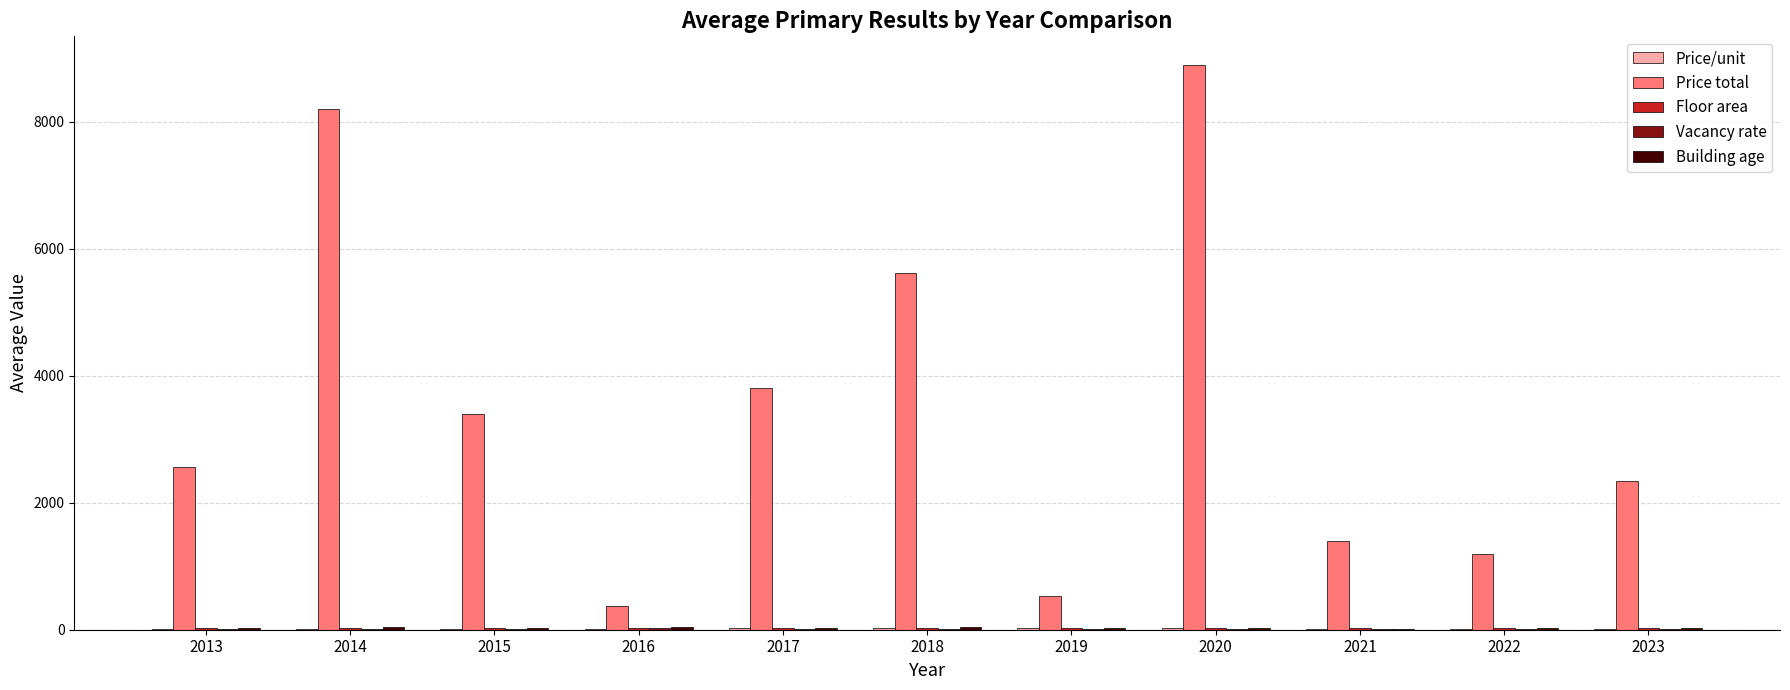

Is it true that Price total equals 8200.0 at 2014?

True